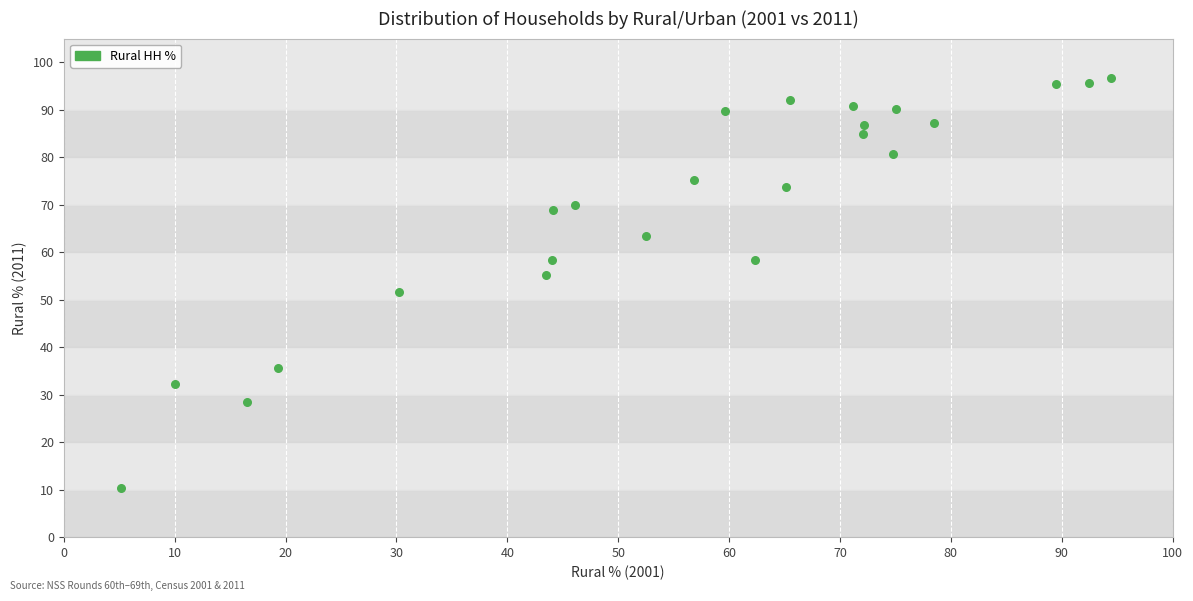

What is the range of Y values (max minus min)?

86.2